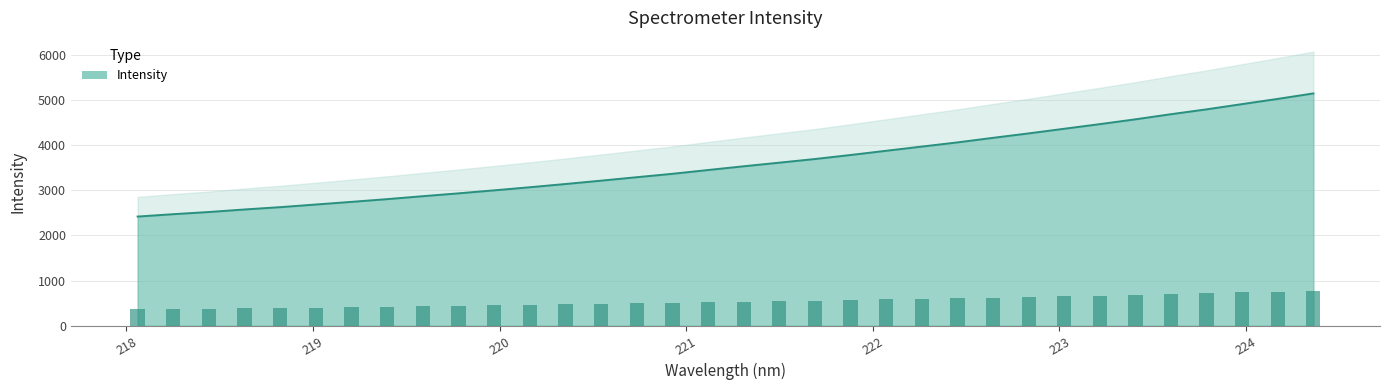

What is the change in value from 219.2067 to 221.3083?

+787.0